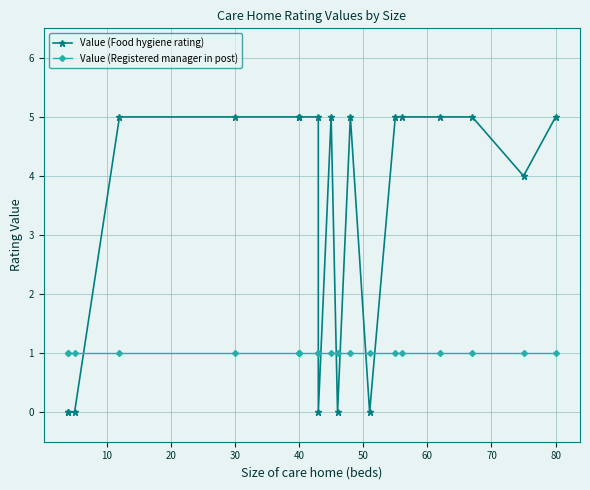

Reading right to left, transcribe all the data shown in this chart.

Value (Food hygiene rating): 5	4	5	5	5	5	0	5	0	5	0	5	5	5	5	5	5	0	0	0
Value (Registered manager in post): 1	1	1	1	1	1	1	1	1	1	1	1	1	1	1	1	1	1	1	1